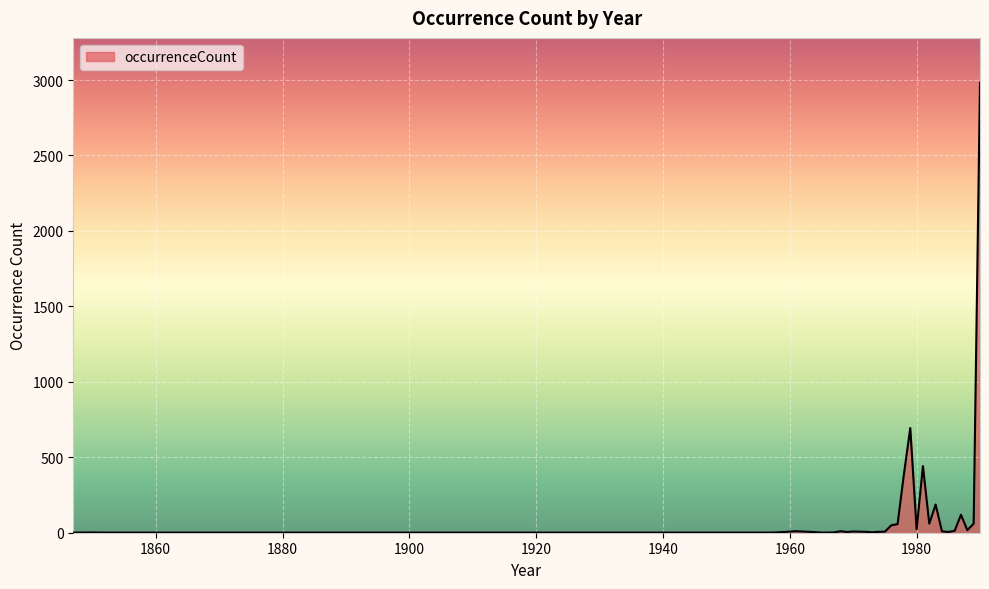

What is the difference between the maximum and minimum values?

2980